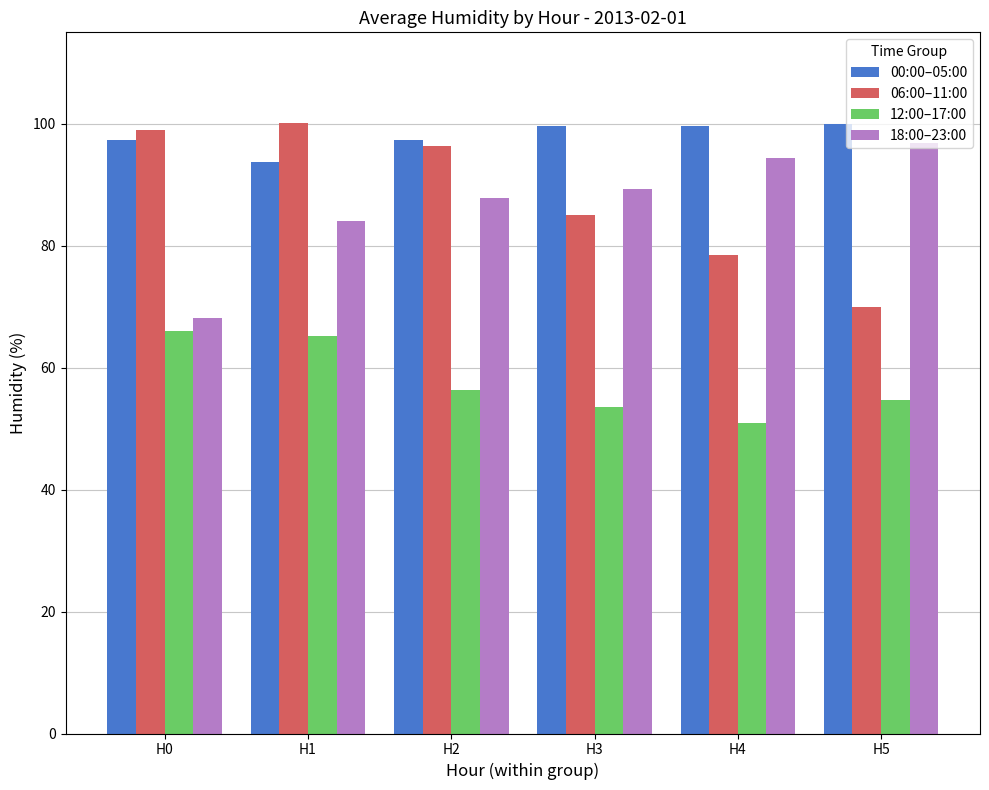

At H1, list the series in order from smallest to largest.

12:00–17:00, 18:00–23:00, 00:00–05:00, 06:00–11:00